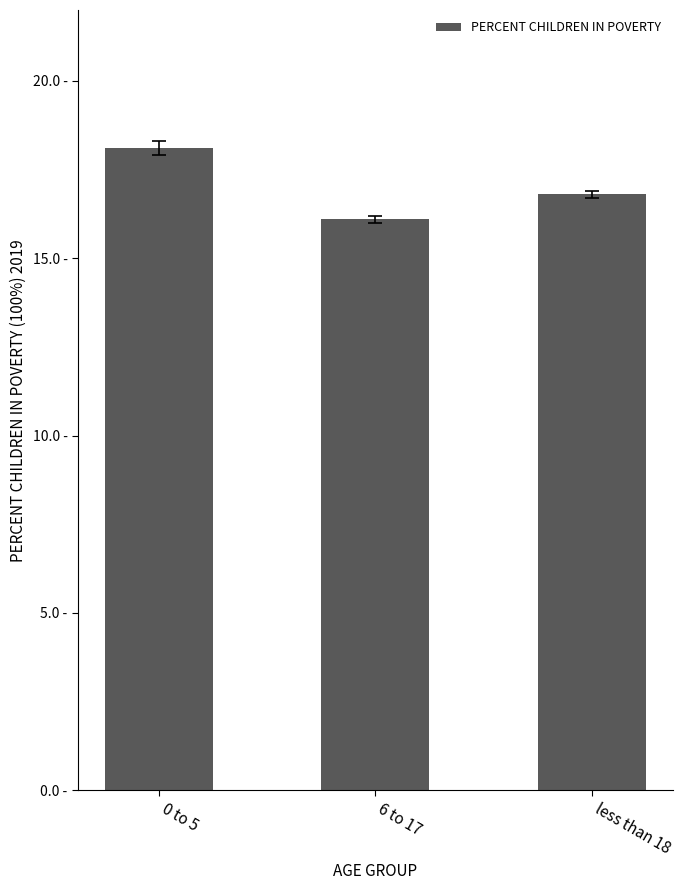

Are the bars horizontal?

No